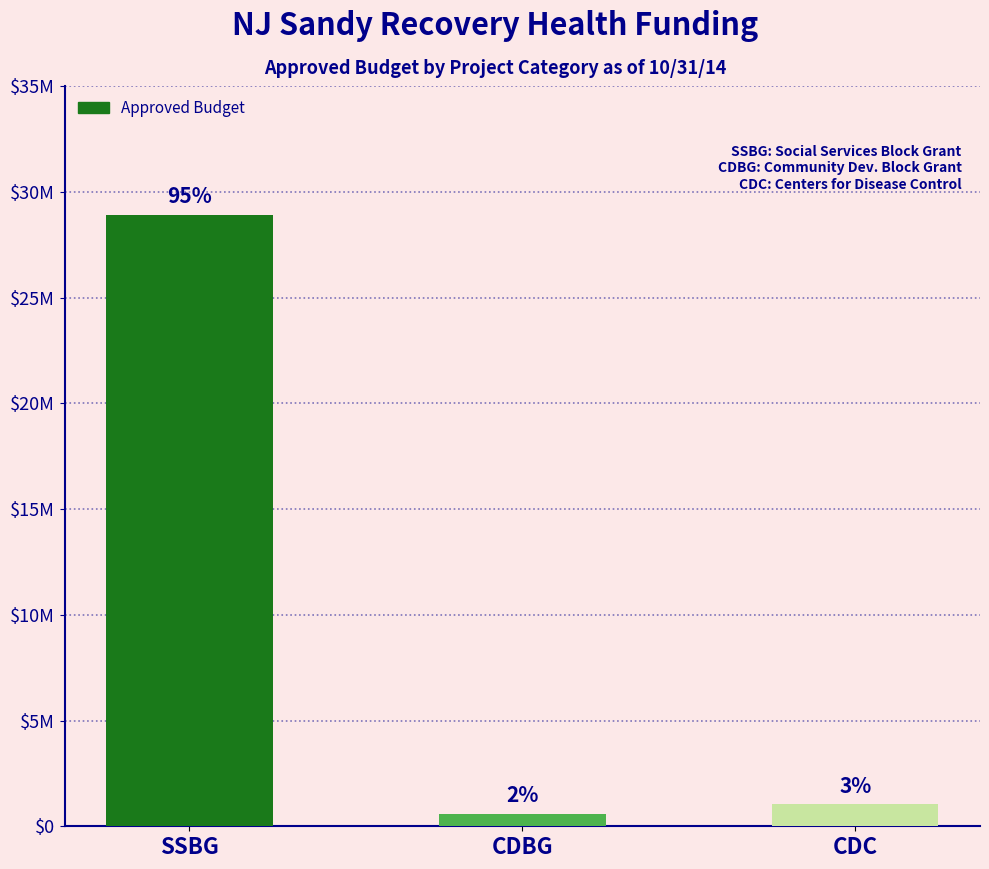

At which category does the chart reach its minimum across all series?

CDBG